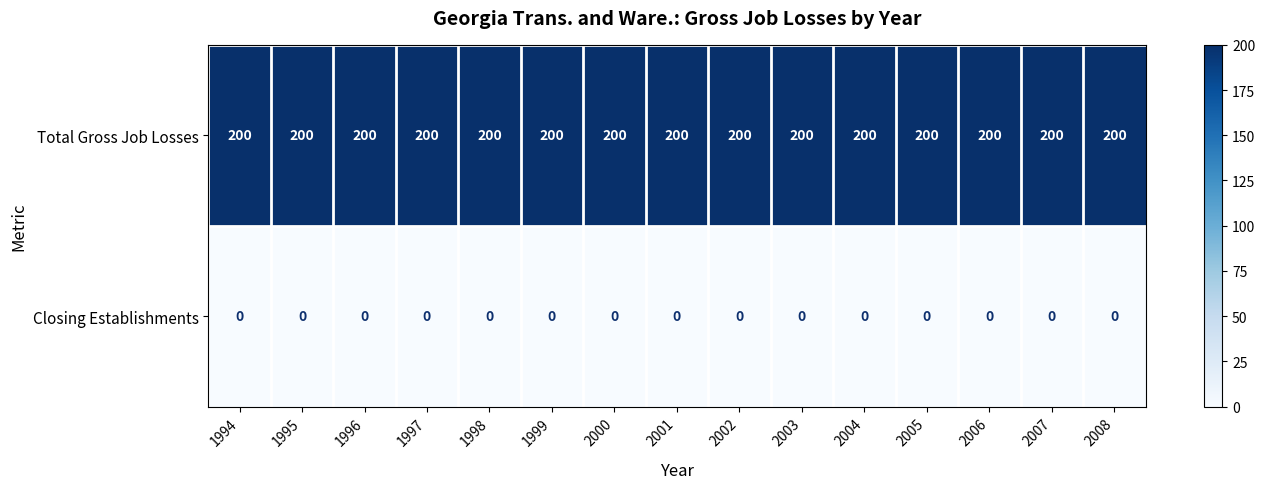

What is the sum of all Total Gross Job Losses values?

3000